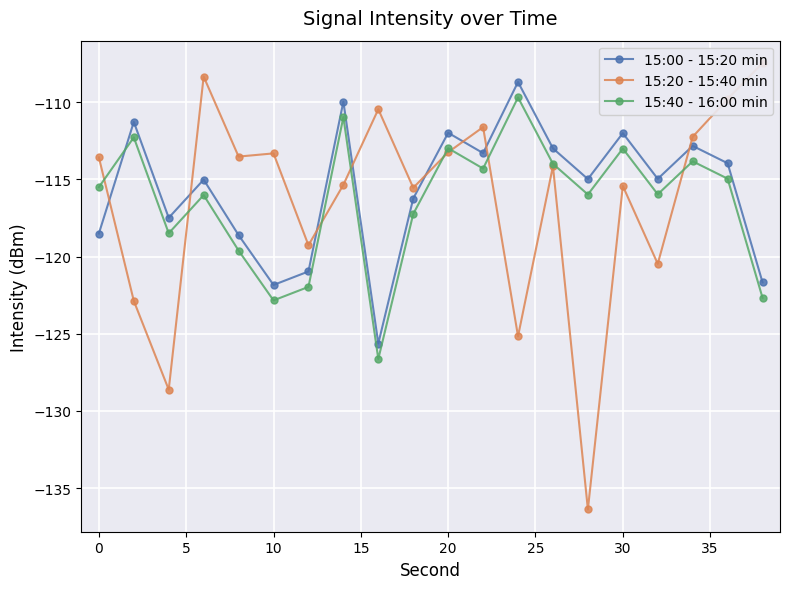

What is the highest value of the 15:40 - 16:00 min series?

-109.7